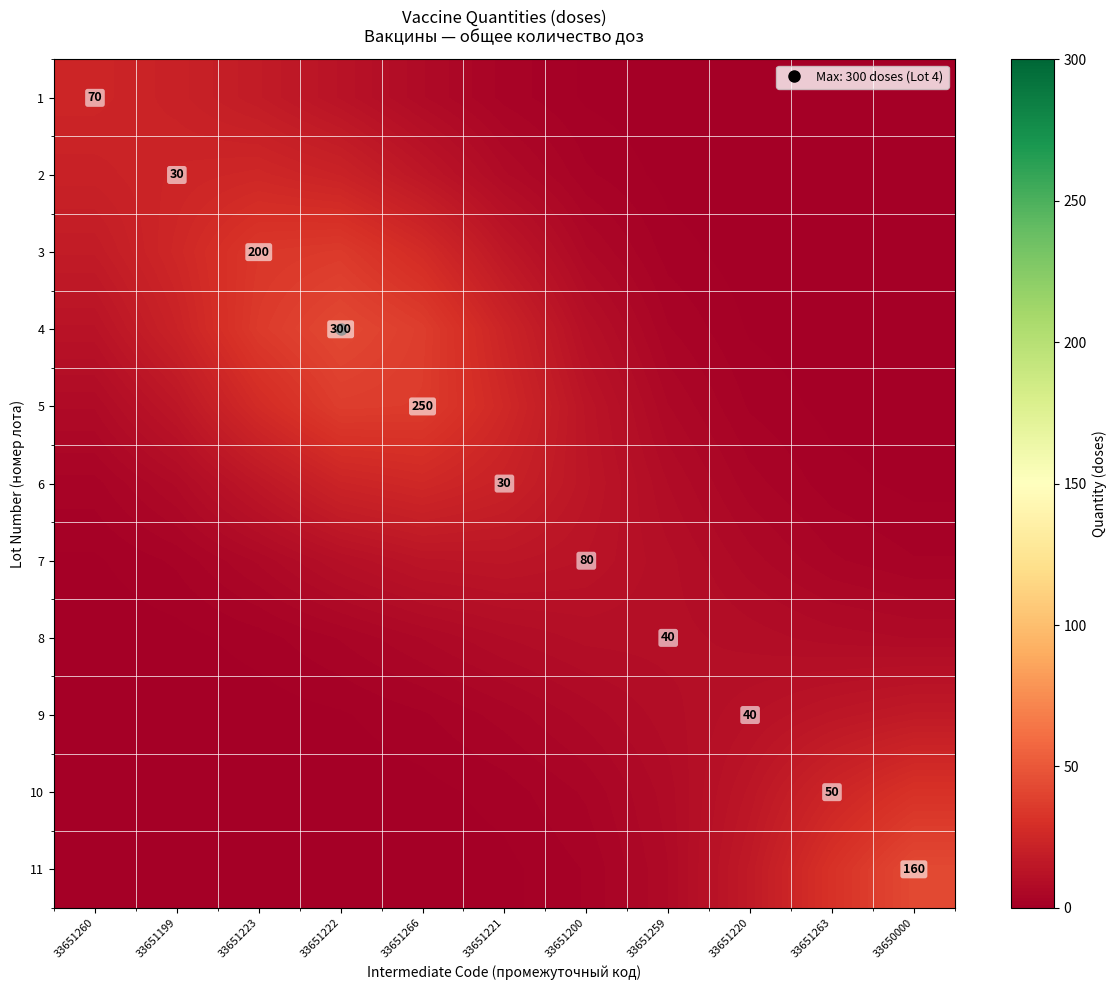

The 1 series shows 0.0 at 33651263. True or false?

True